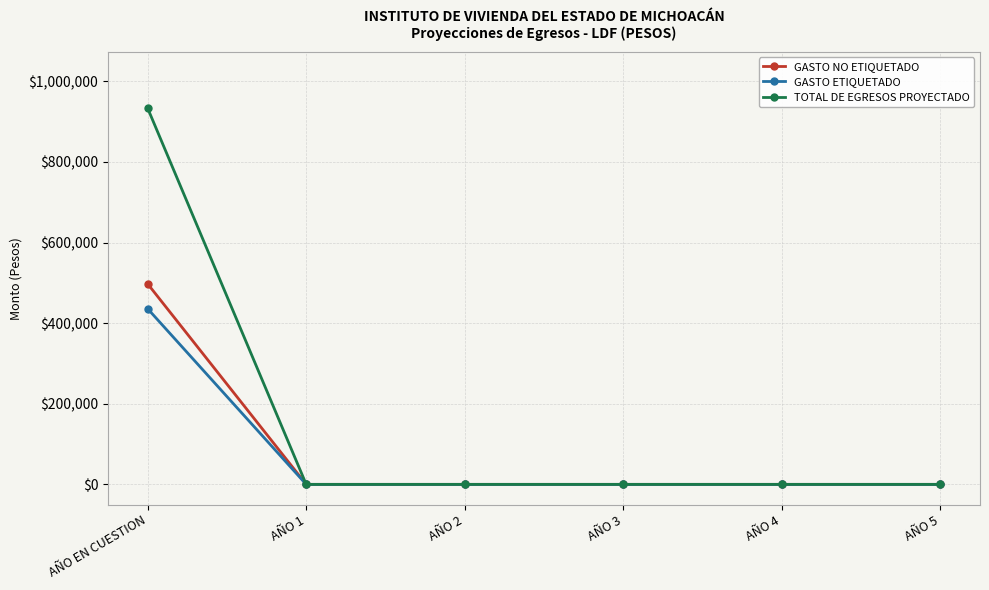

The value of TOTAL DE EGRESOS PROYECTADO at AÑO 3 is 0. True or false?

True